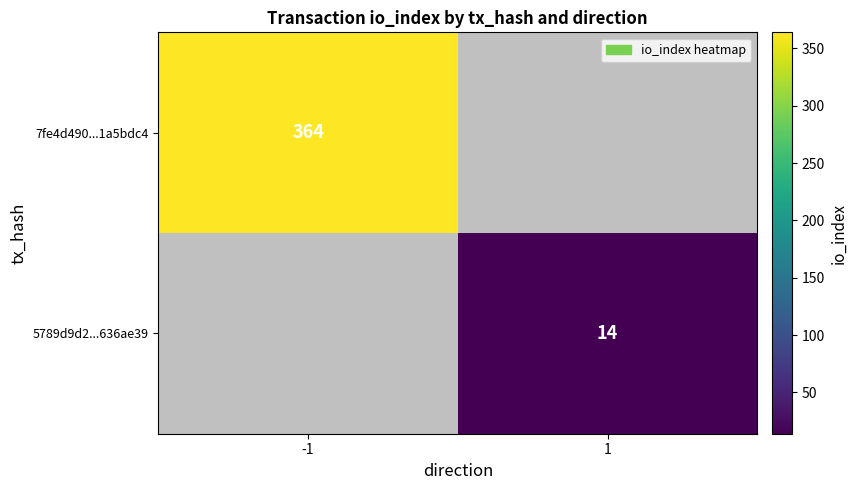

Is it true that 7fe4d490...1a5bdc4 equals 364 at -1?

True